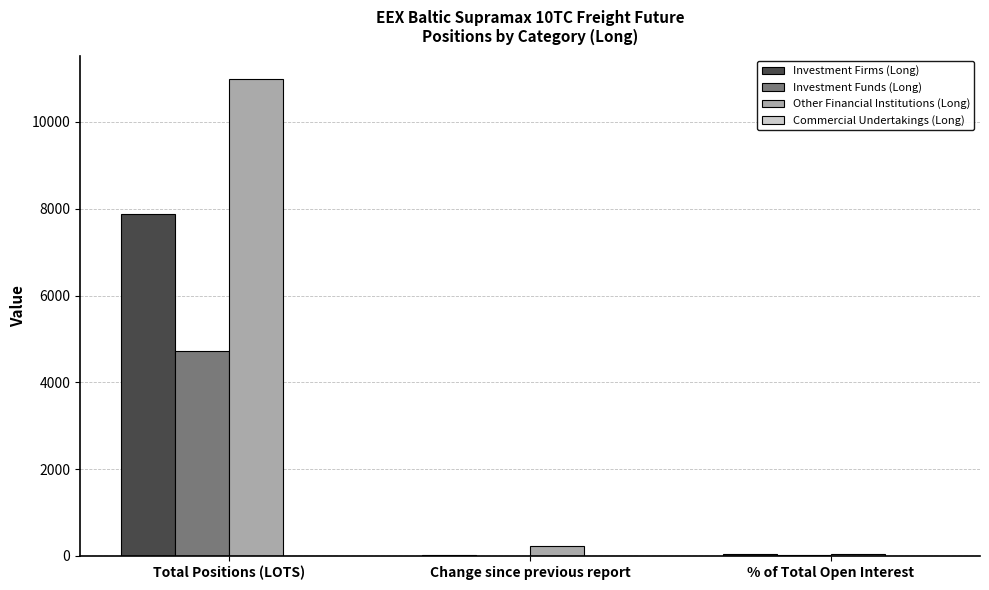

Which category has the highest value across all series?

Total Positions (LOTS)